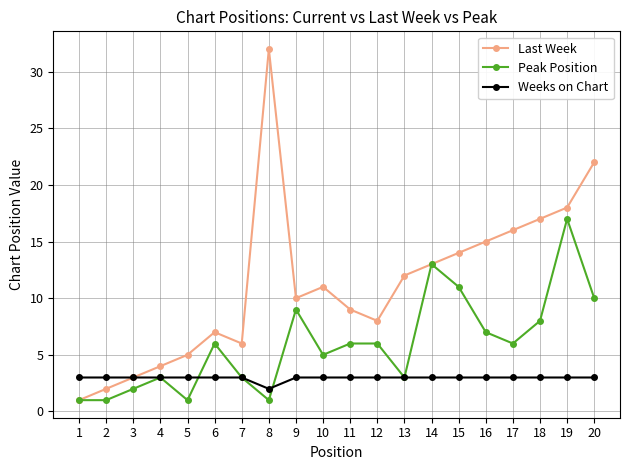

Is this an area chart (filled region under the line)?

No